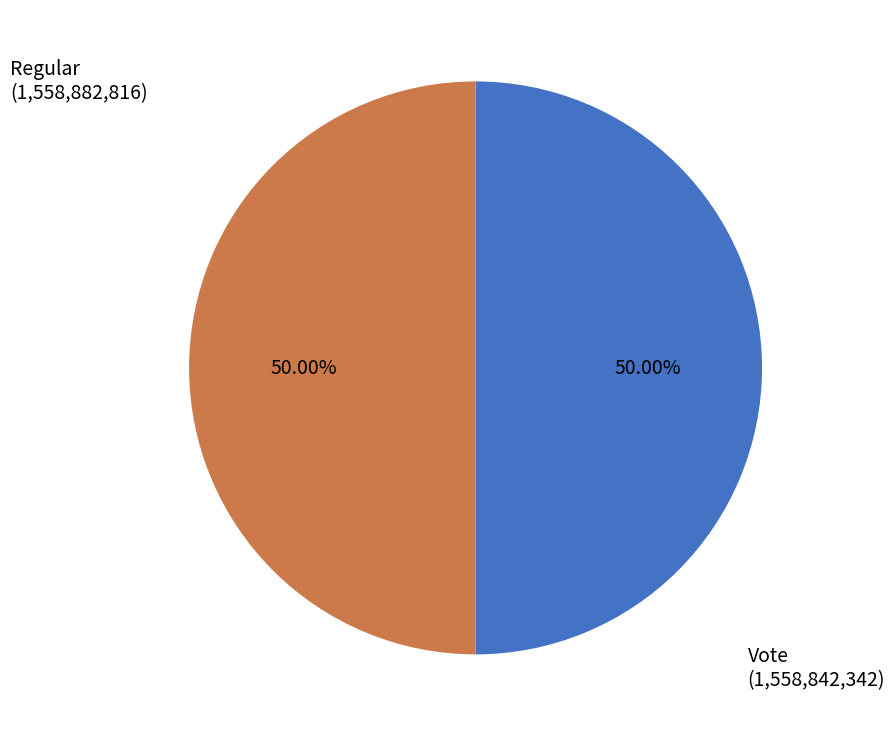

Is it true that Vote is 62% of the pie?

False